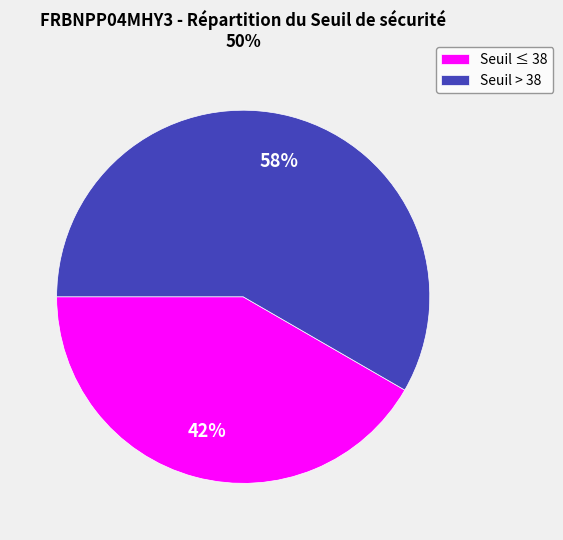

To the nearest percent, what percentage of the pie is Seuil ≤ 38?

42%